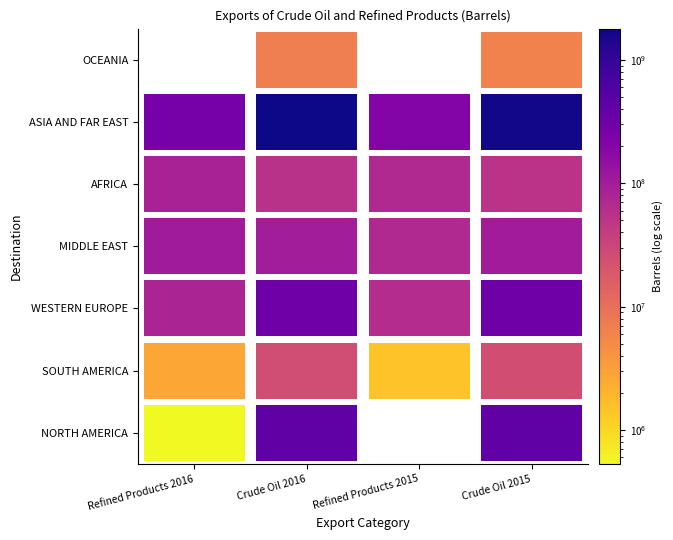

Reading left to right, what are all the values shown in this chart?

NORTH AMERICA: 531413	430781489	0	434629861
SOUTH AMERICA: 2717138	26129726	1485231	25435233
WESTERN EUROPE: 82132737	318728133	65966801	320202796
MIDDLE EAST: 108572870	99882268	71472613	104488770
AFRICA: 87356953	56050127	71254788	53660096
ASIA AND FAR EAST: 268634190	1792891009	211295237	1669637041
OCEANIA: 0	7128276	0	6447392